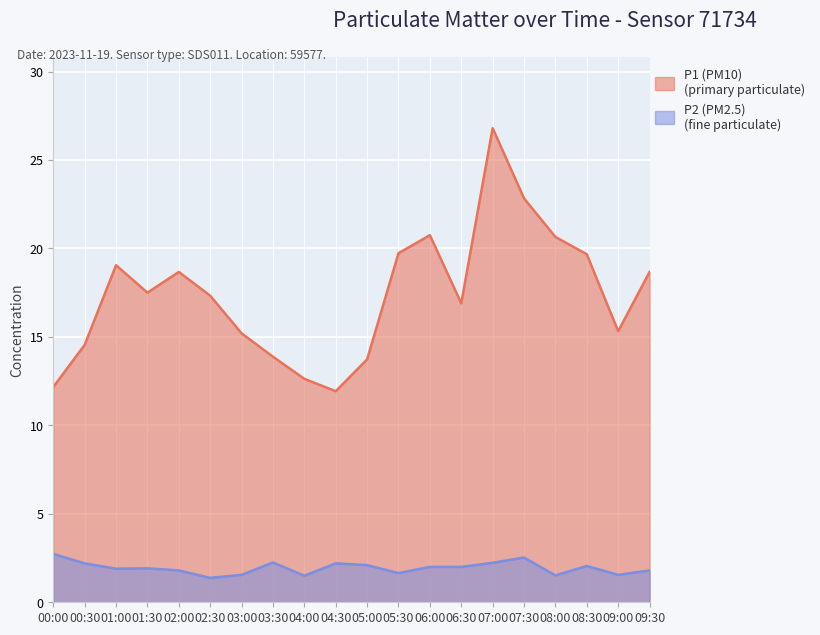

At which label does P1 first exceed 17?

01:00